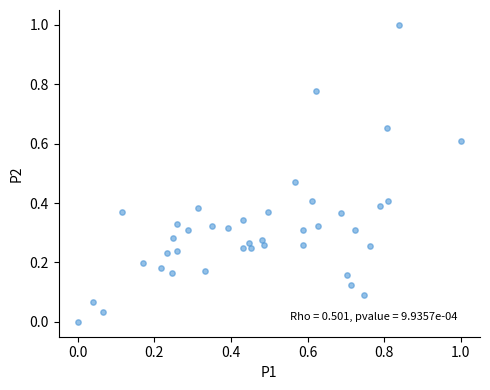

What is the range of Y values (max minus min)?

1.0